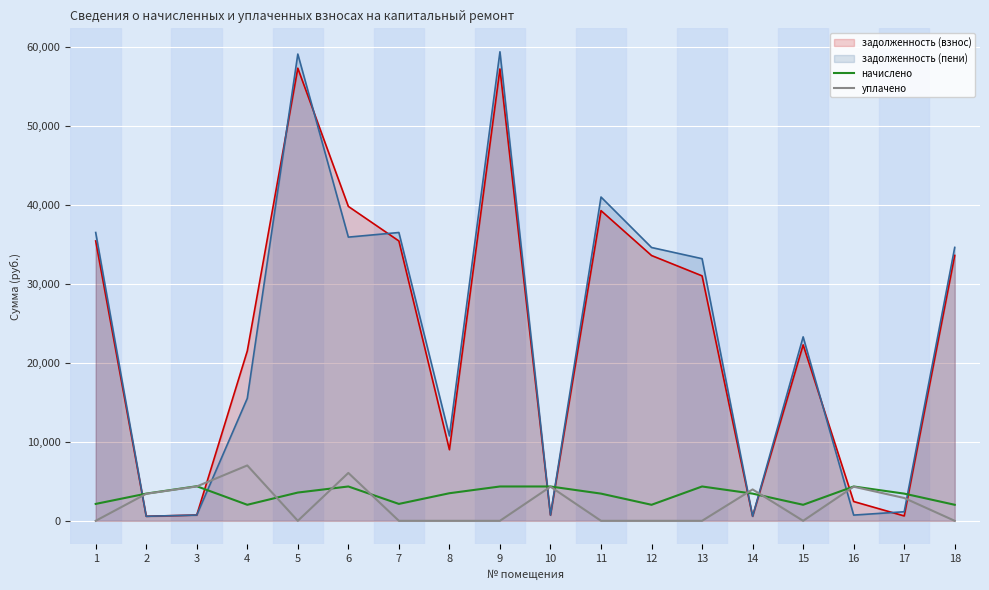

Where is the first local maximum for уплачено?

4